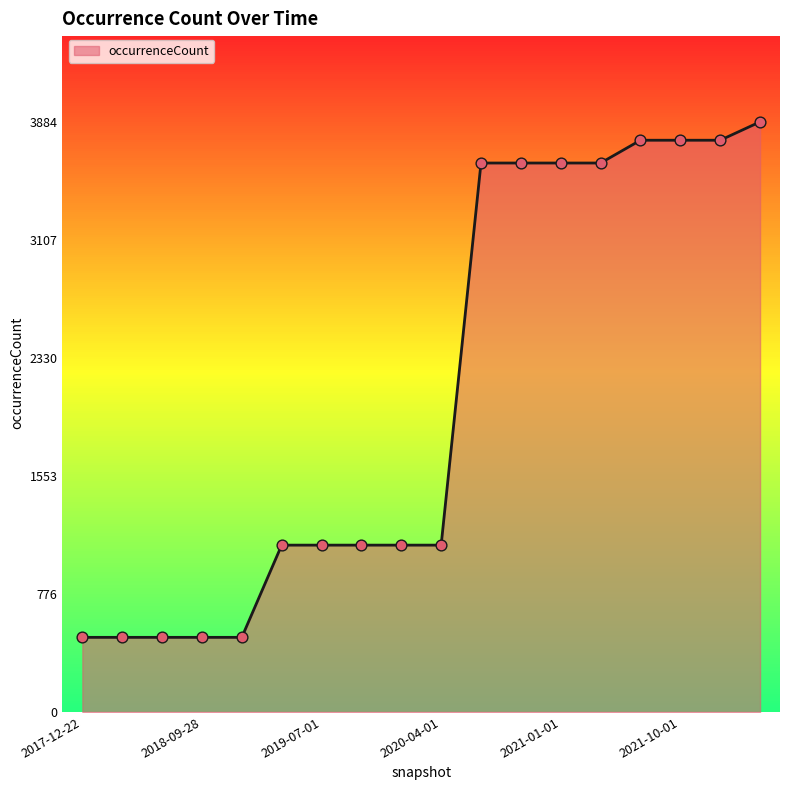

What is the greatest value displayed?

3884